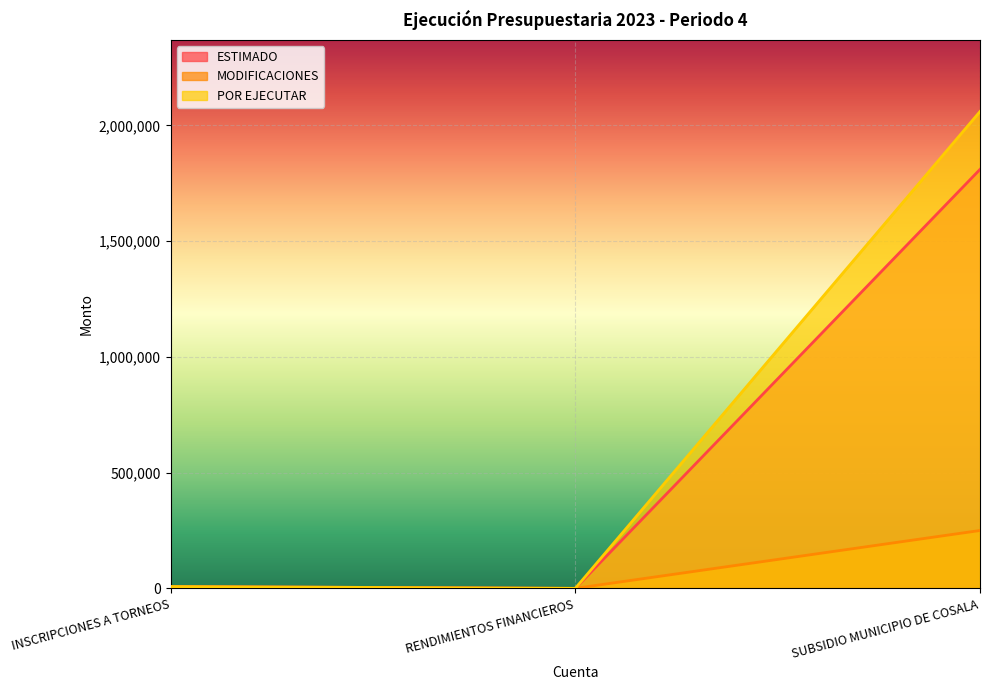

How many lines are shown in the chart?

3